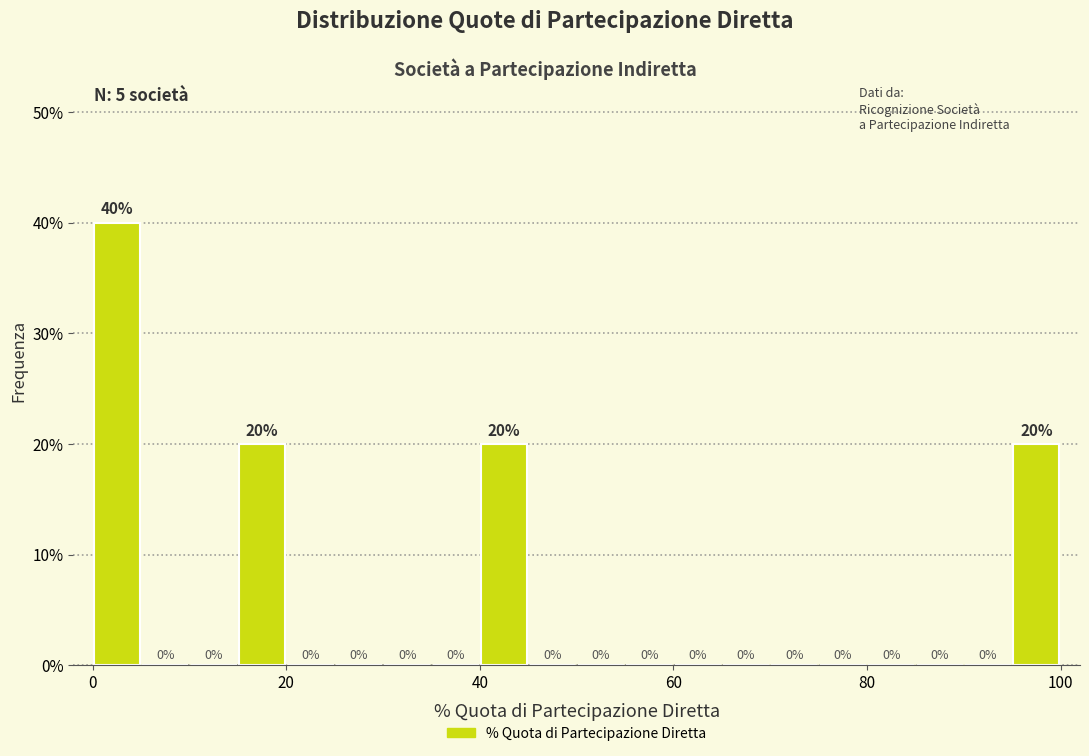

Around what value on the x-axis is the tallest bar? Give the approximate position of its centre, as read against the axis.

2